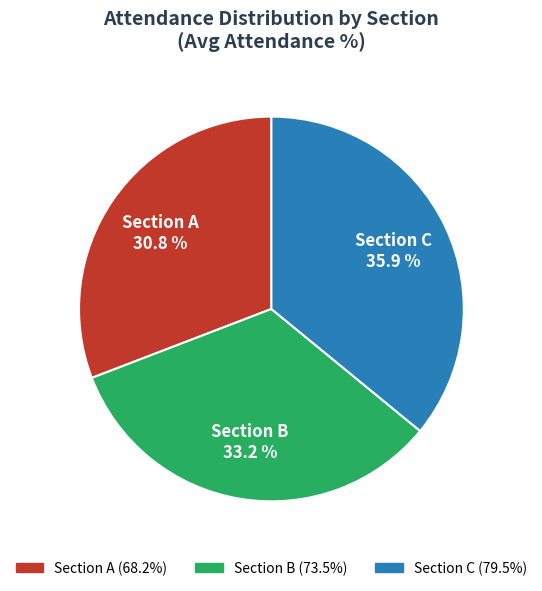

Does any single category account for the majority?

No